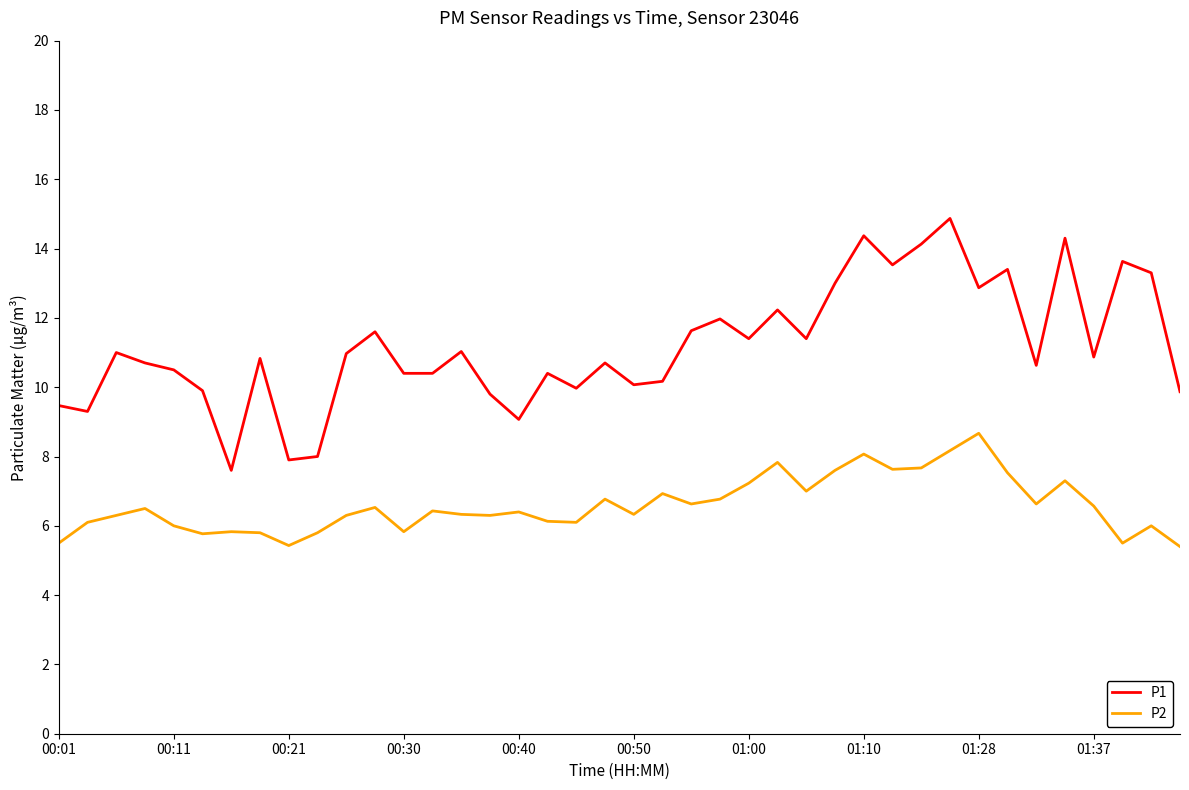

What is the greatest value displayed?

14.9